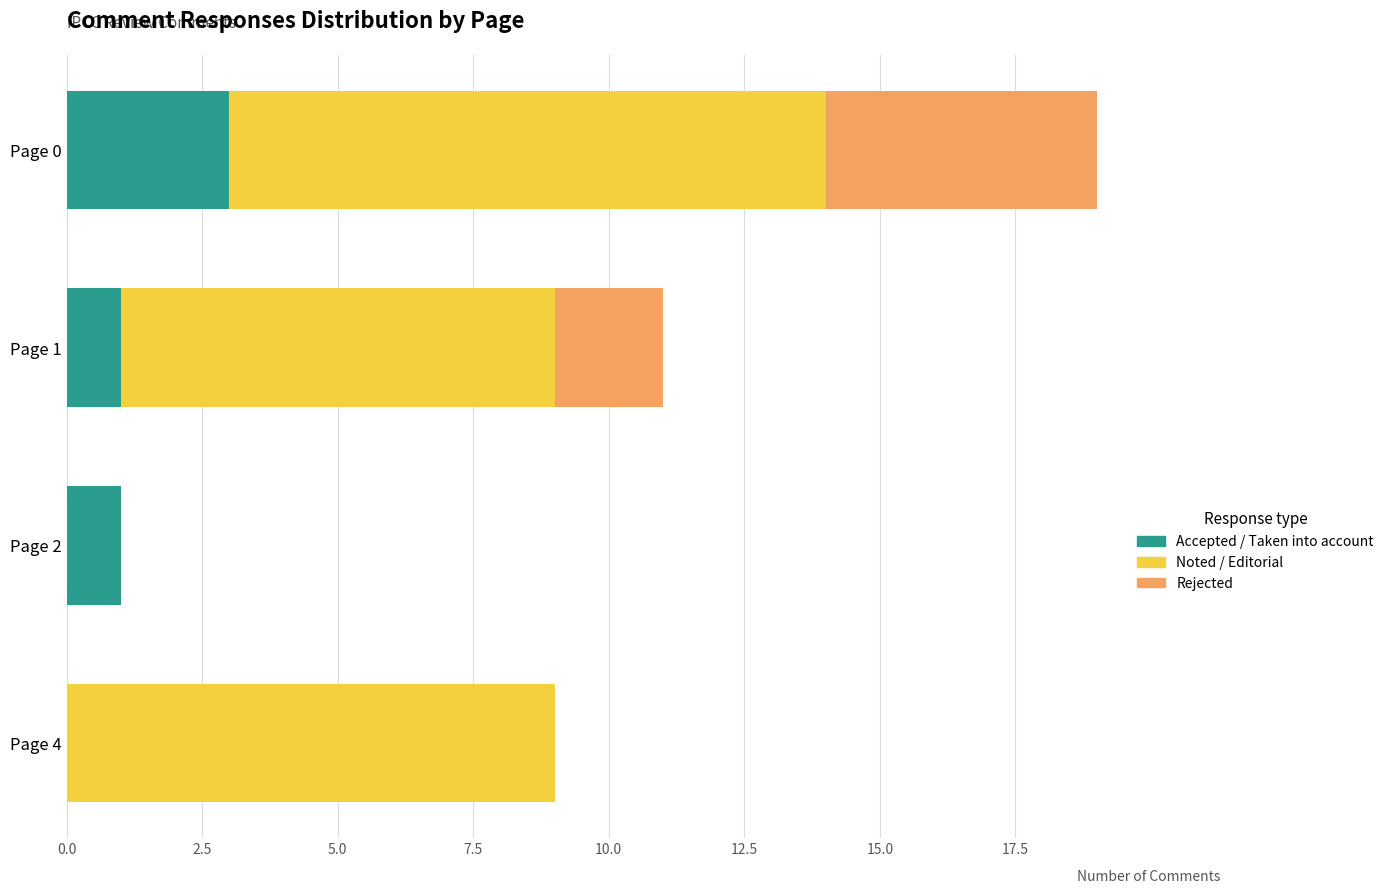

At which category is the sum across all series the highest?

Page 0